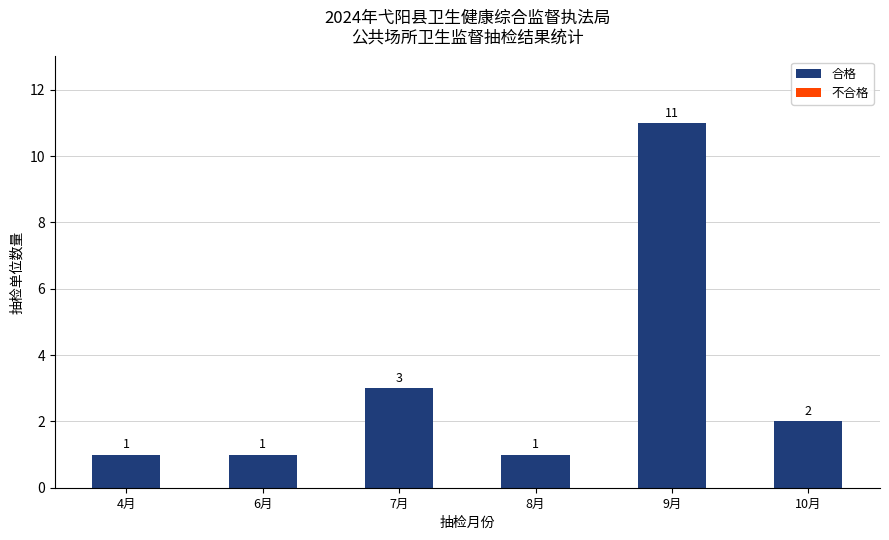

Which has a higher value, 9月 or 6月?

9月